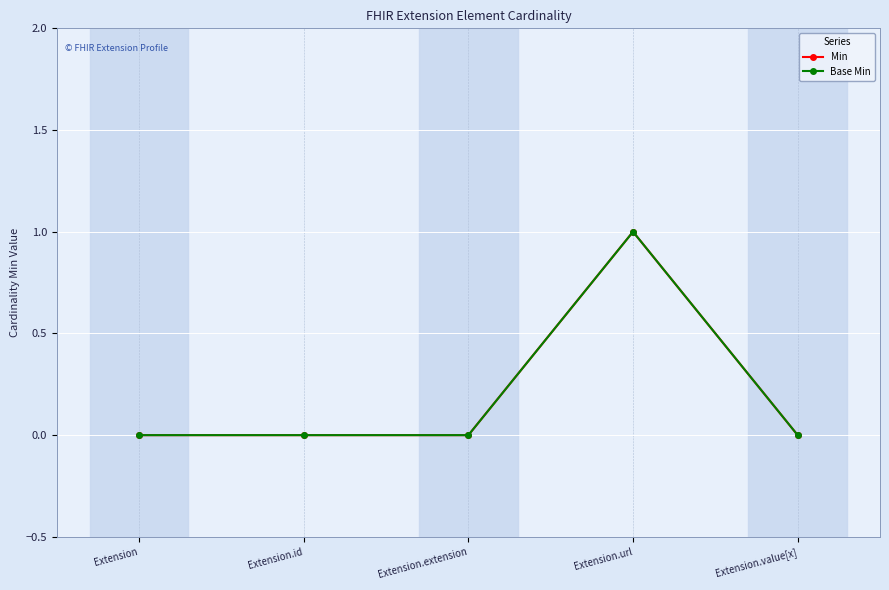

Which series has the largest total across all categories?

Min